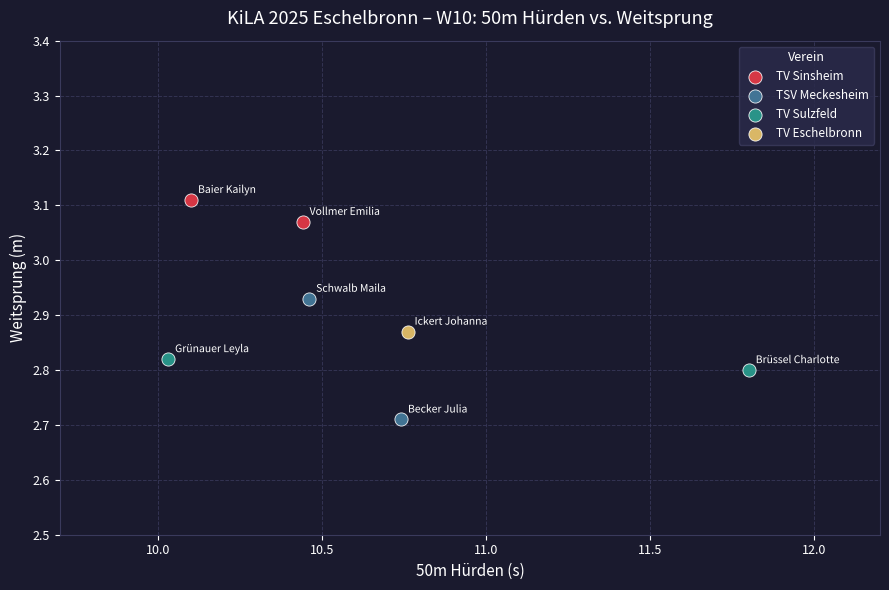

What are all the series names shown in the legend?

TV Sinsheim, TSV Meckesheim, TV Sulzfeld, TV Eschelbronn